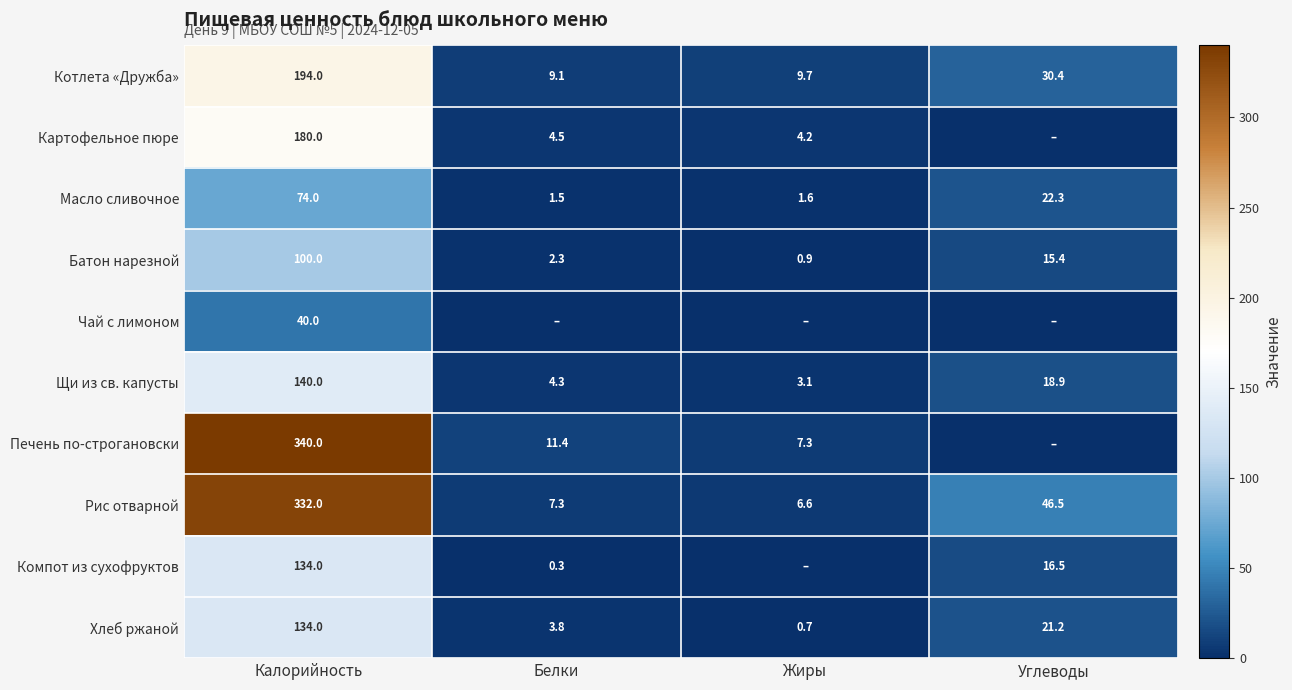

What is the sum of the Щи из св. капусты values at Жиры and Углеводы?

22.0